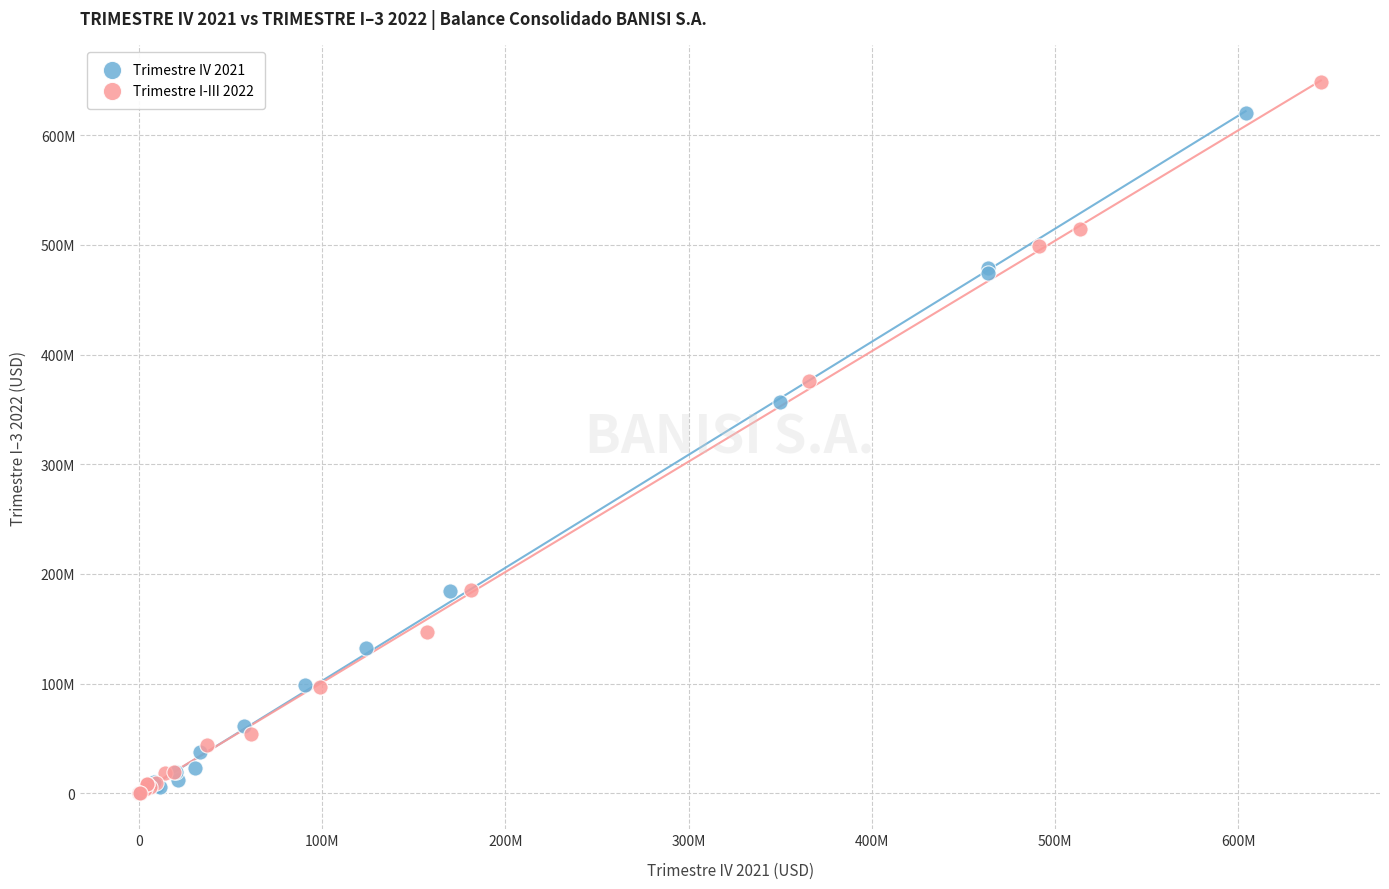

What are all the series names shown in the legend?

Trimestre IV 2021, Trimestre I-III 2022